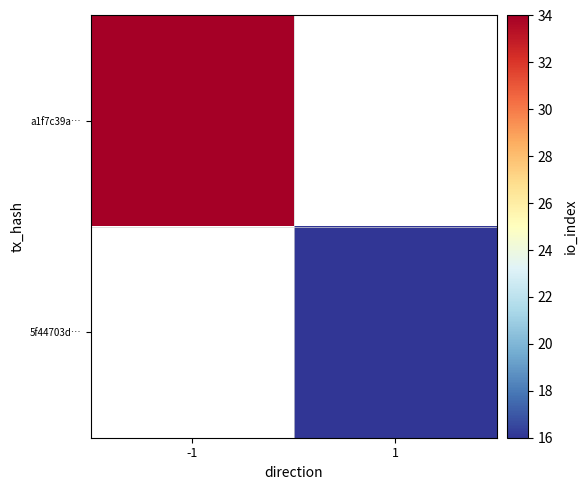

Which label corresponds to the largest value in the chart?

-1